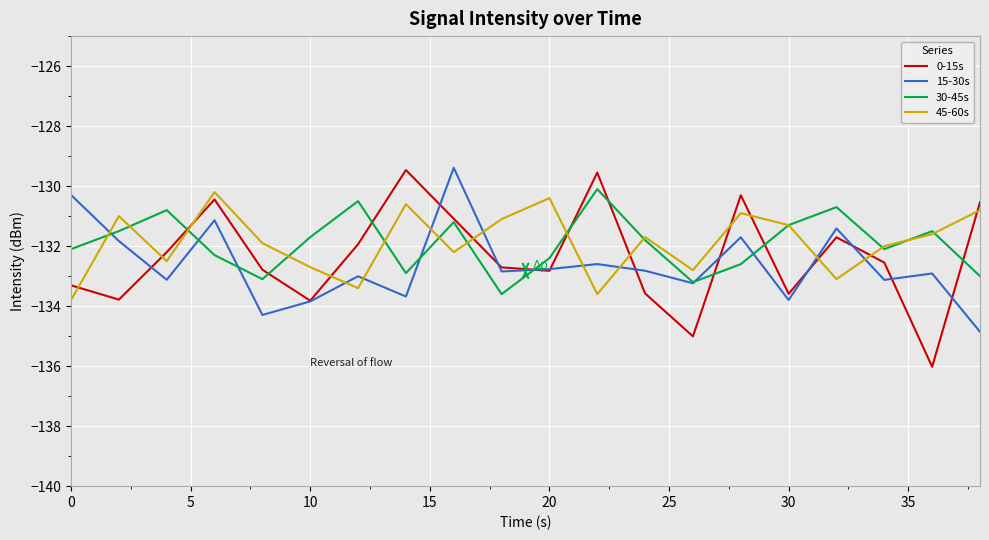

True or false: 45-60s and 15-30s cross at least once.

True